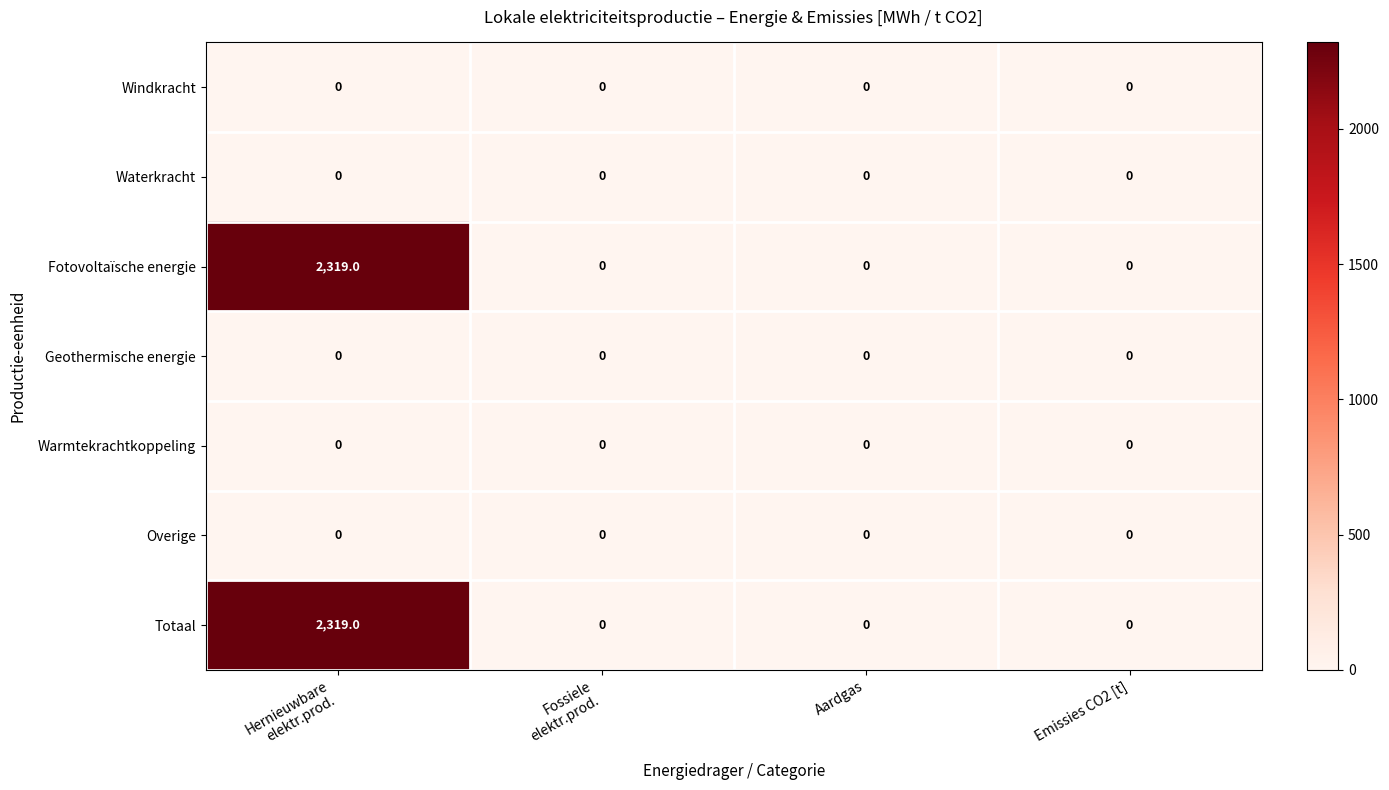

What is the total value across all series at Hernieuwbare
elektr.prod.?

4638